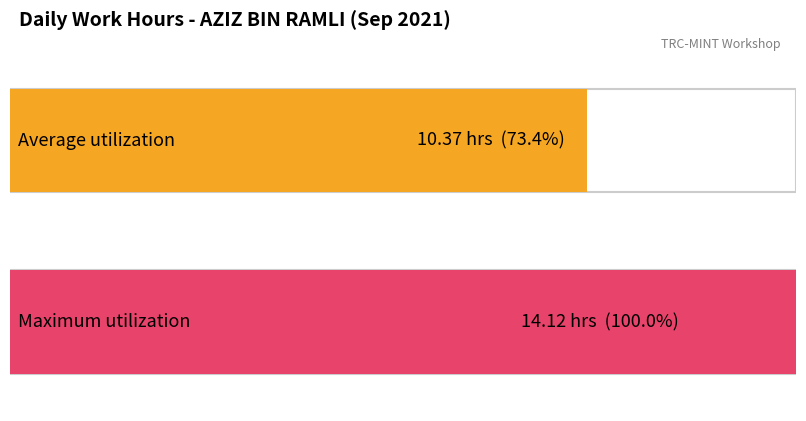

Which has a higher value, 10 or 18?

18